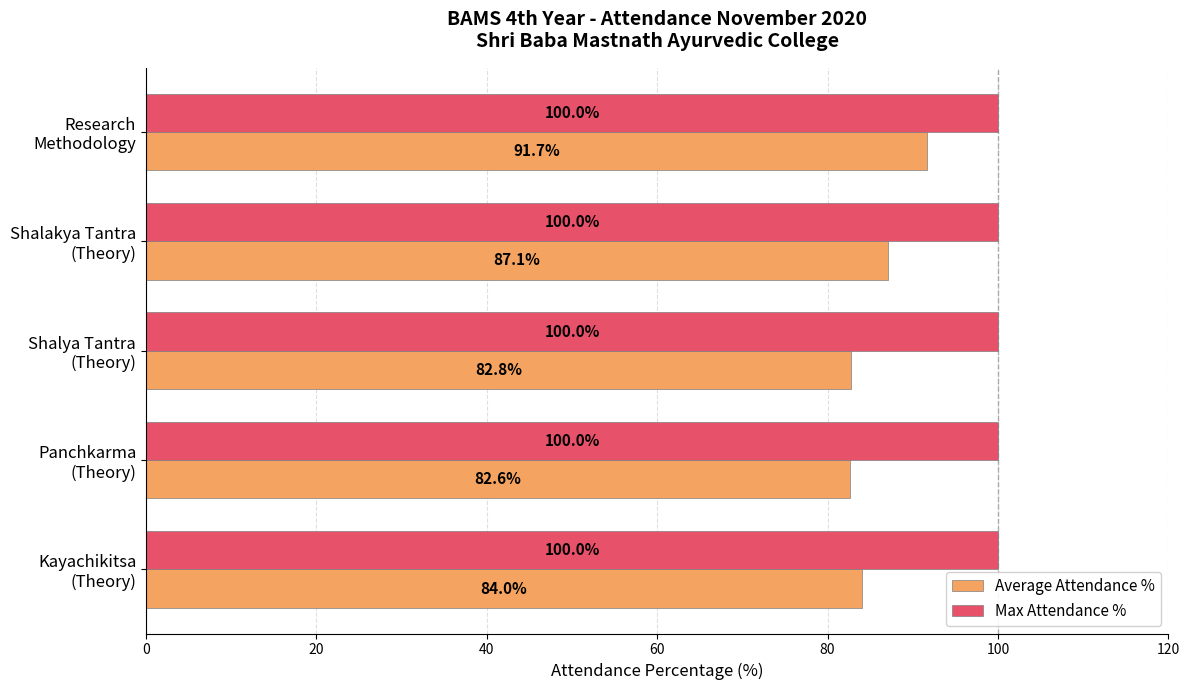

Which series has the largest range (max minus min)?

Average Attendance %